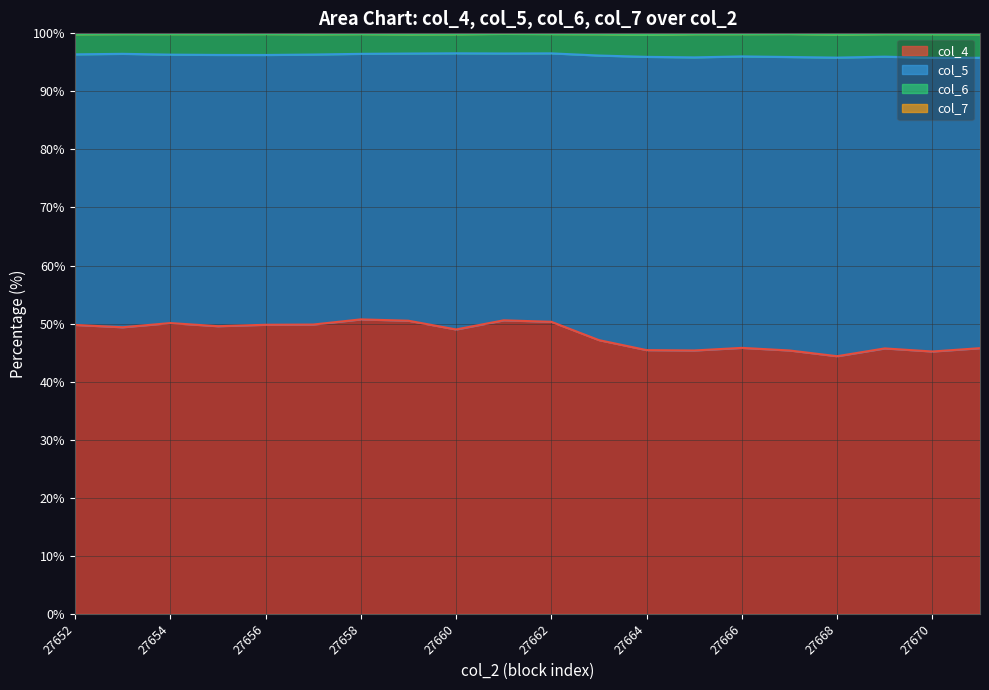

The col_4 series shows 44.4 at 27668. True or false?

True